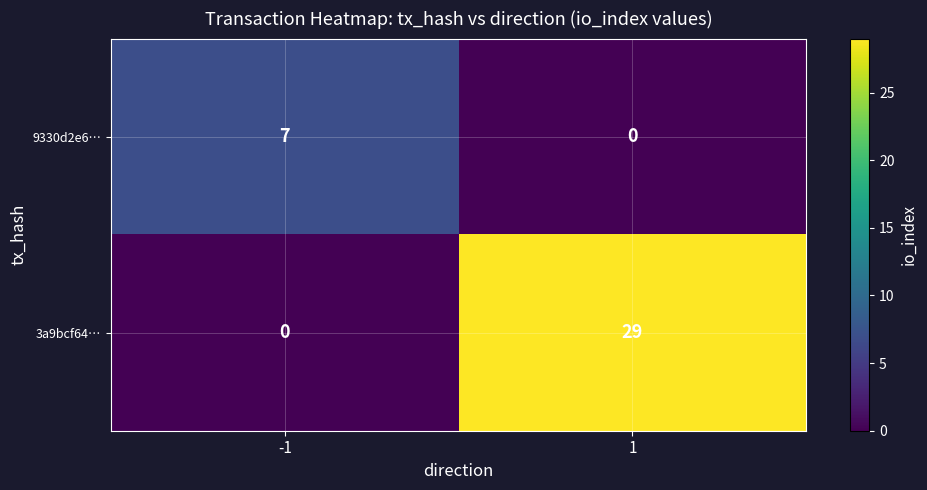

What is the sum of the 9330d2e6… values at -1 and 1?

7